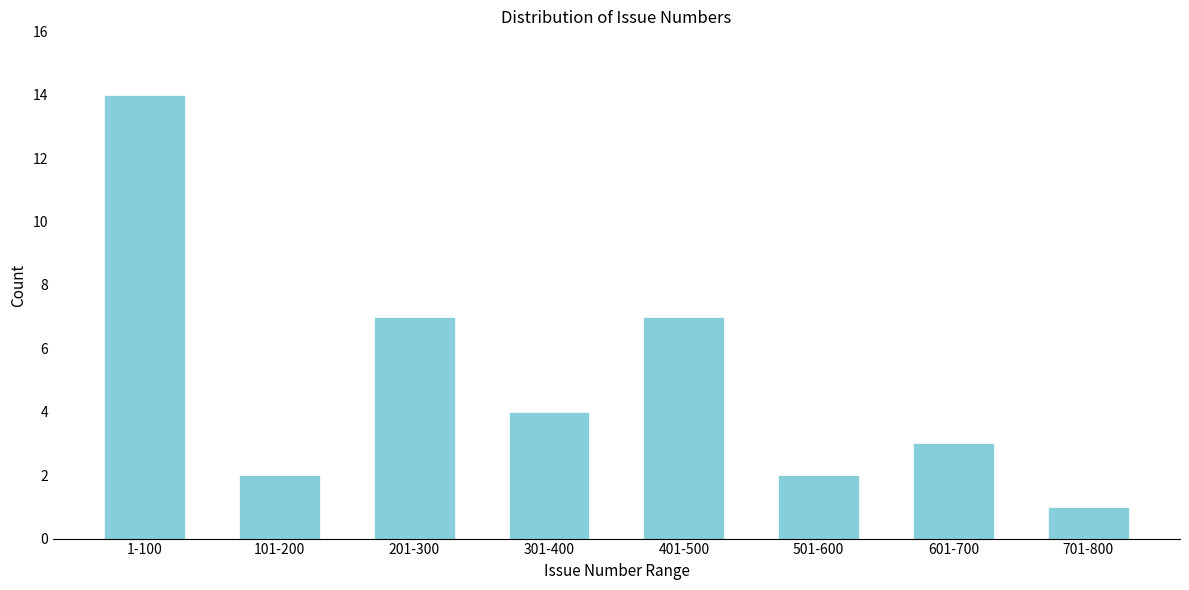

Reading left to right, transcribe all the data shown in this chart.

14	2	7	4	7	2	3	1